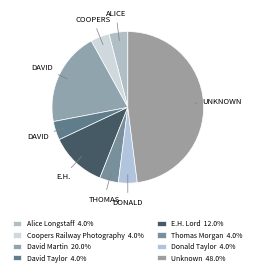

How many slices are in this pie chart?

8